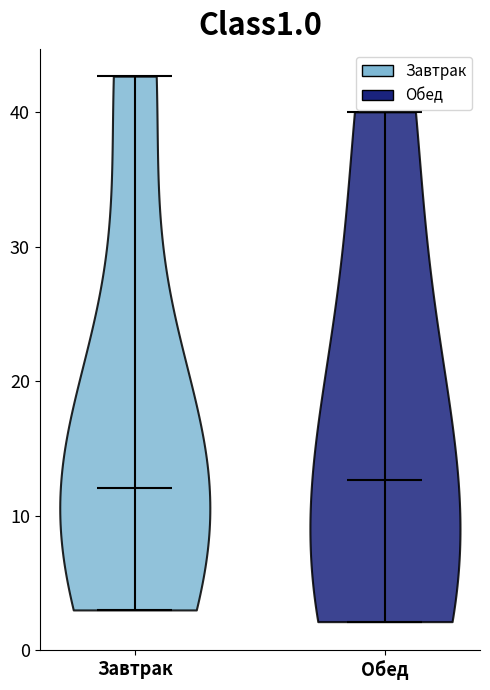

Where does the median line of the violin for Обед sit on the y-axis? The values are not printed on the chart, so give them approximately, as read against the axis.

13